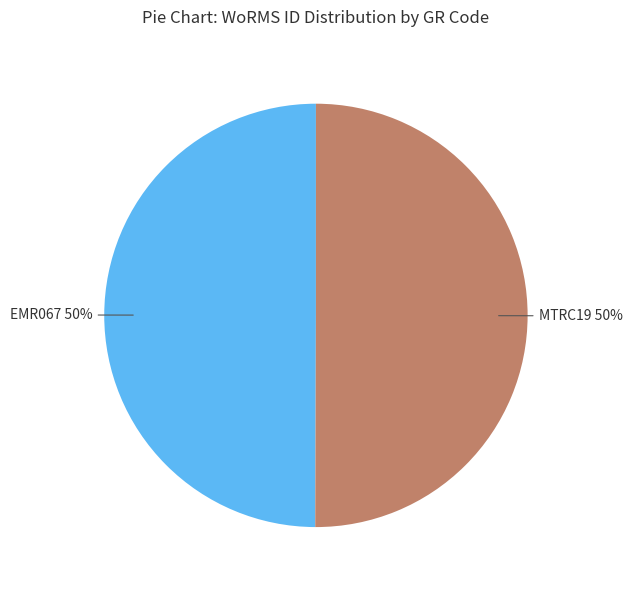

To the nearest percent, what is the average slice percentage?

50%